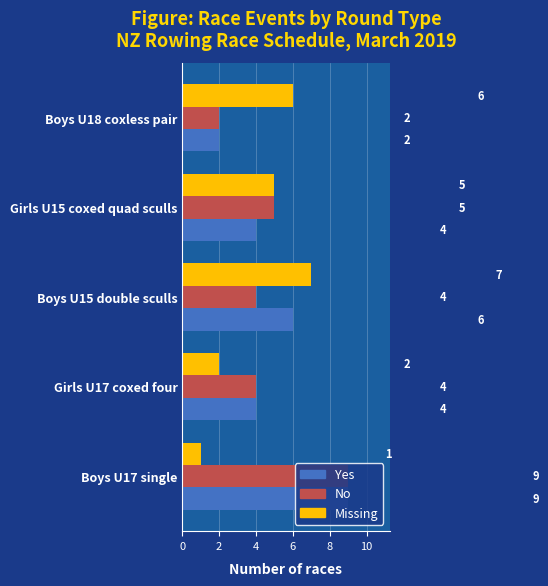

The No series shows 4 at Boys U15 double sculls. True or false?

True